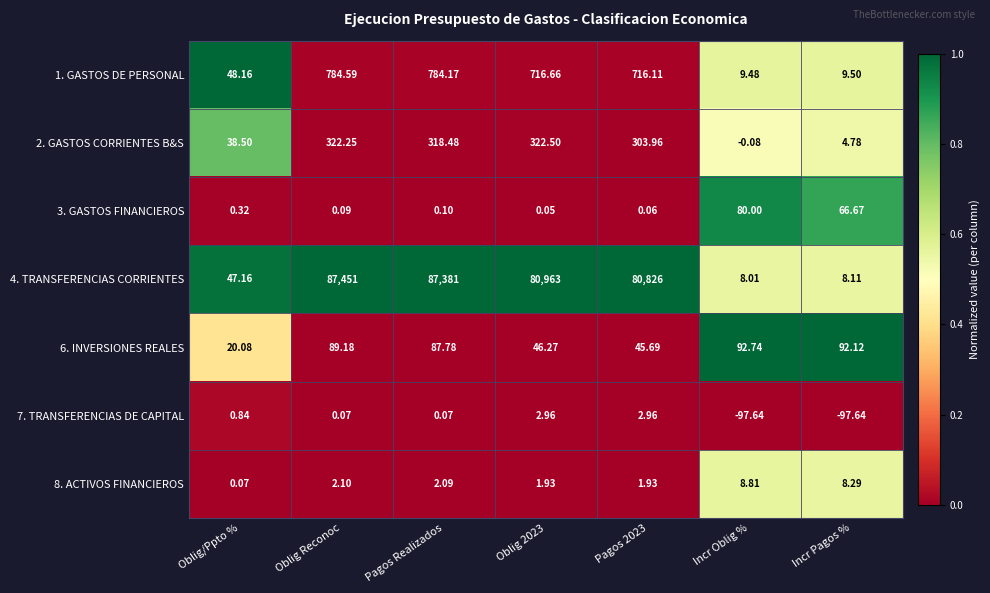

List the series in order of their peak value, highest first.

4. TRANSFERENCIAS CORRIENTES, 1. GASTOS DE PERSONAL, 2. GASTOS CORRIENTES B&S, 6. INVERSIONES REALES, 3. GASTOS FINANCIEROS, 8. ACTIVOS FINANCIEROS, 7. TRANSFERENCIAS DE CAPITAL